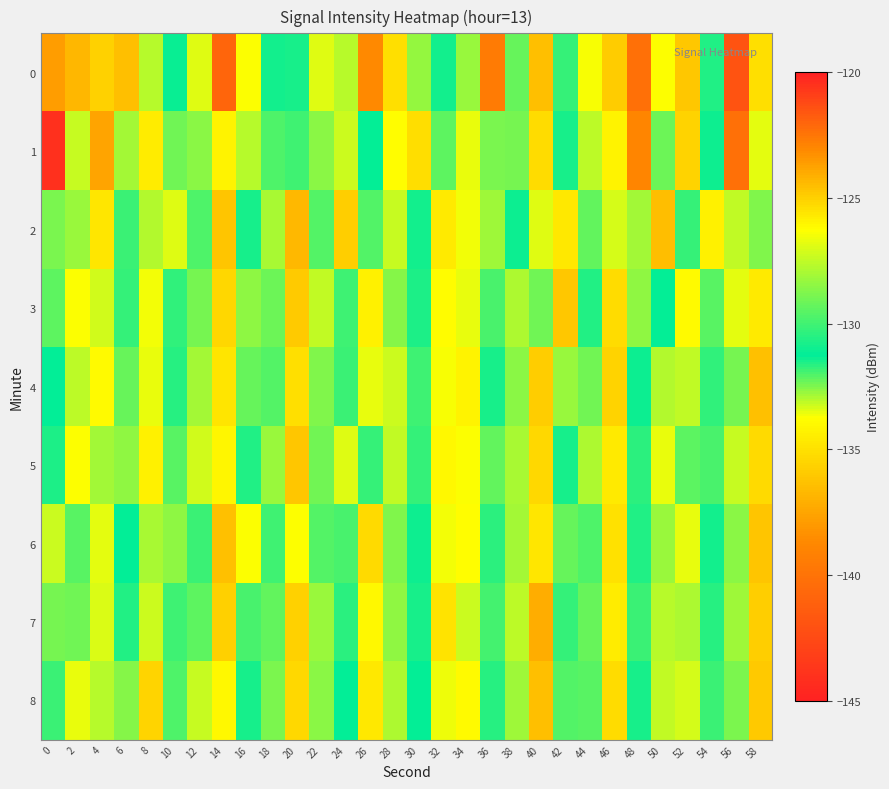

List the series in order of their peak value, highest first.

0, 7, 2, 8, 5, 3, 4, 1, 6